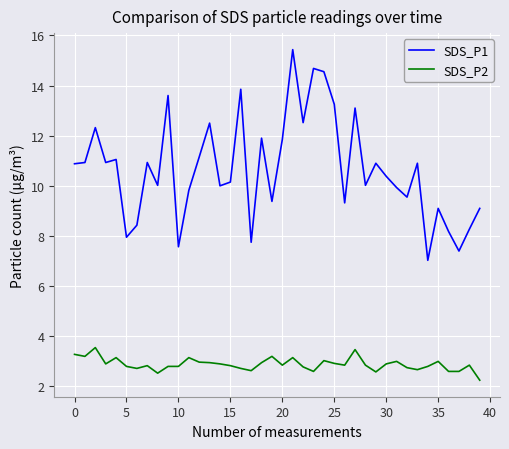

List the series in order of their overall mean, highest first.

SDS_P1, SDS_P2